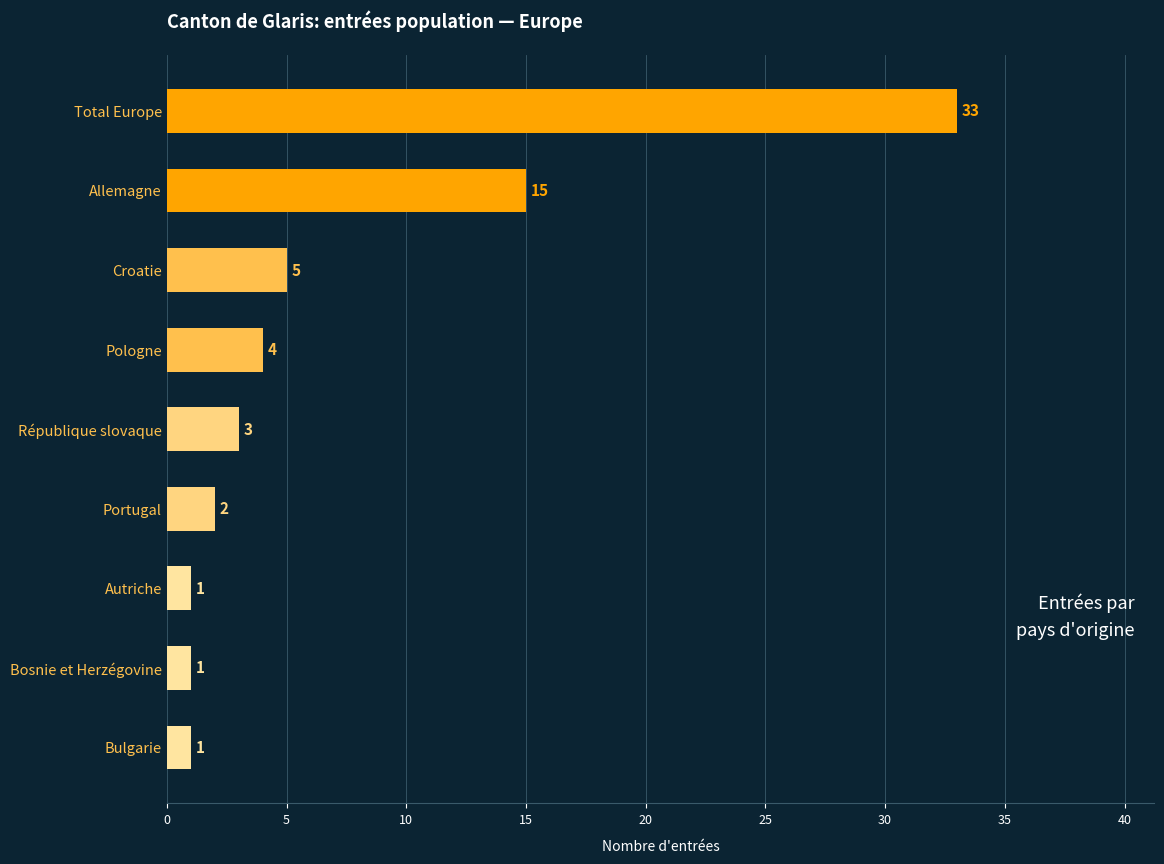

How many bars are there in total?

9